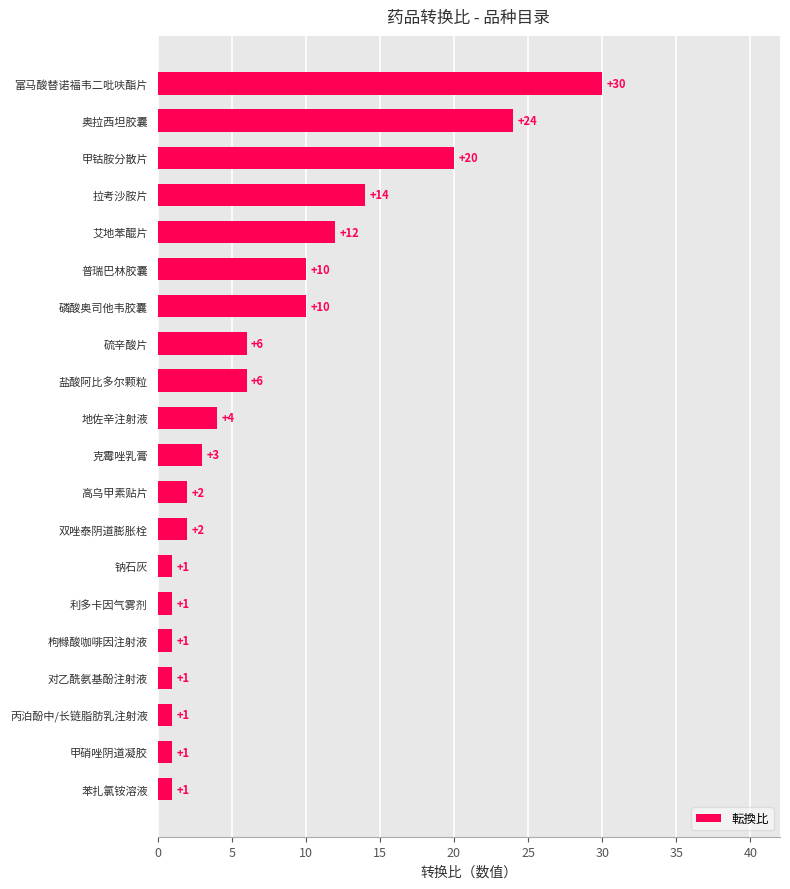

What is the sum of the values at 拉考沙胺片 and 硫辛酸片?

20